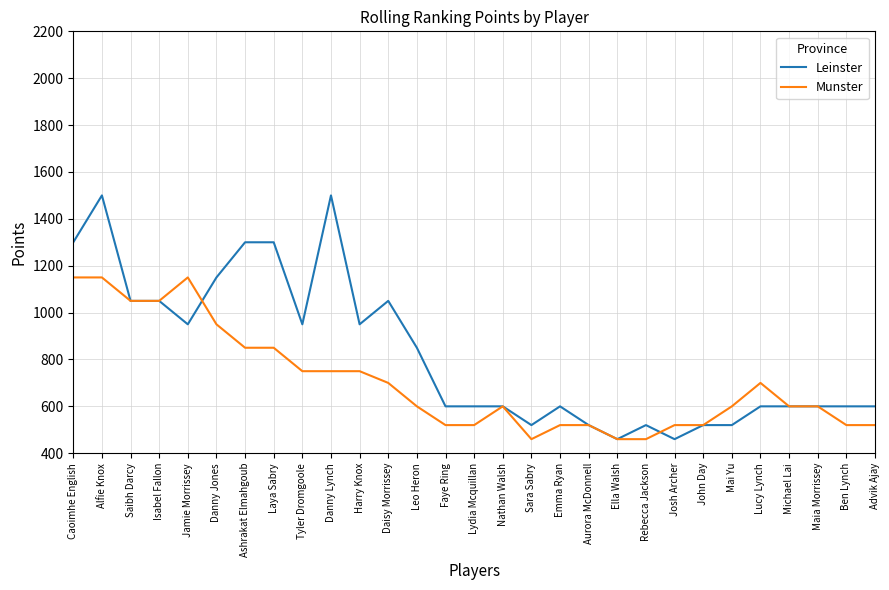

Reading left to right, transcribe all the data shown in this chart.

Leinster: Caoimhe English=1300	Alfie Knox=1500	Saibh Darcy=1050	Isabel Fallon=1050	Jamie Morrissey=950	Danny Jones=1150	Ashrakat Elmahgoub=1300	Laya Sabry=1300	Tyler Dromgoole=950	Danny Lynch=1500	Harry Knox=950	Daisy Morrissey=1050	Leo Heron=850	Faye Ring=600	Lydia Mcquillan=600	Nathan Walsh=600	Sara Sabry=520	Emma Ryan=600	Aurora McDonnell=520	Ella Walsh=460	Rebecca Jackson=520	Josh Archer=460	John Day=520	Mai Yu=520	Lucy Lynch=600	Michael Lai=600	Maia Morrissey=600	Ben Lynch=600	Advik Ajay=600
Munster: Caoimhe English=1150	Alfie Knox=1150	Saibh Darcy=1050	Isabel Fallon=1050	Jamie Morrissey=1150	Danny Jones=950	Ashrakat Elmahgoub=850	Laya Sabry=850	Tyler Dromgoole=750	Danny Lynch=750	Harry Knox=750	Daisy Morrissey=700	Leo Heron=600	Faye Ring=520	Lydia Mcquillan=520	Nathan Walsh=600	Sara Sabry=460	Emma Ryan=520	Aurora McDonnell=520	Ella Walsh=460	Rebecca Jackson=460	Josh Archer=520	John Day=520	Mai Yu=600	Lucy Lynch=700	Michael Lai=600	Maia Morrissey=600	Ben Lynch=520	Advik Ajay=520